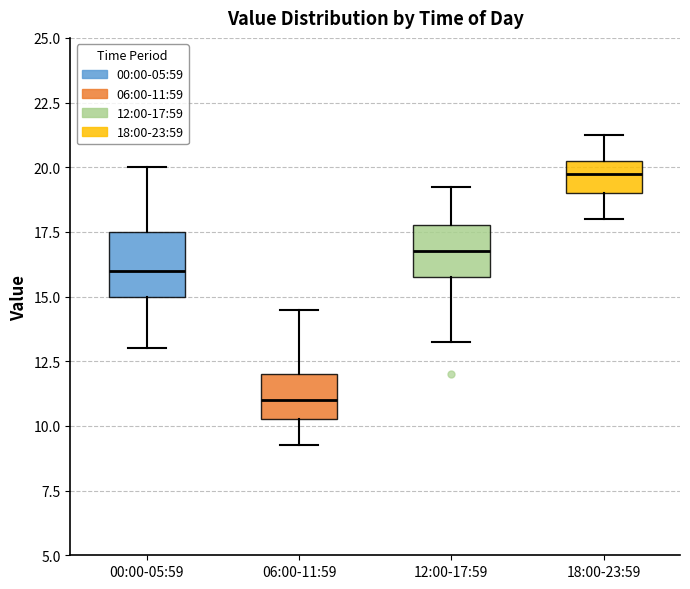

Reading left to right, transcribe this box plot: for each box, give where its median line is, the range the box spans, and where its two whiskers end, as read against the y-axis. The values are not printed on the chart, so give them approximately, as read against the axis.

00:00-05:59: median 16.0, box 15.0 to 17.5, whiskers 13.0 to 20.0
06:00-11:59: median 11.0, box 10.5 to 12.0, whiskers 9.5 to 14.5
12:00-17:59: median 17.0, box 16.0 to 18.0, whiskers 13.5 to 19.5
18:00-23:59: median 20.0, box 19.0 to 20.5, whiskers 18.0 to 21.5